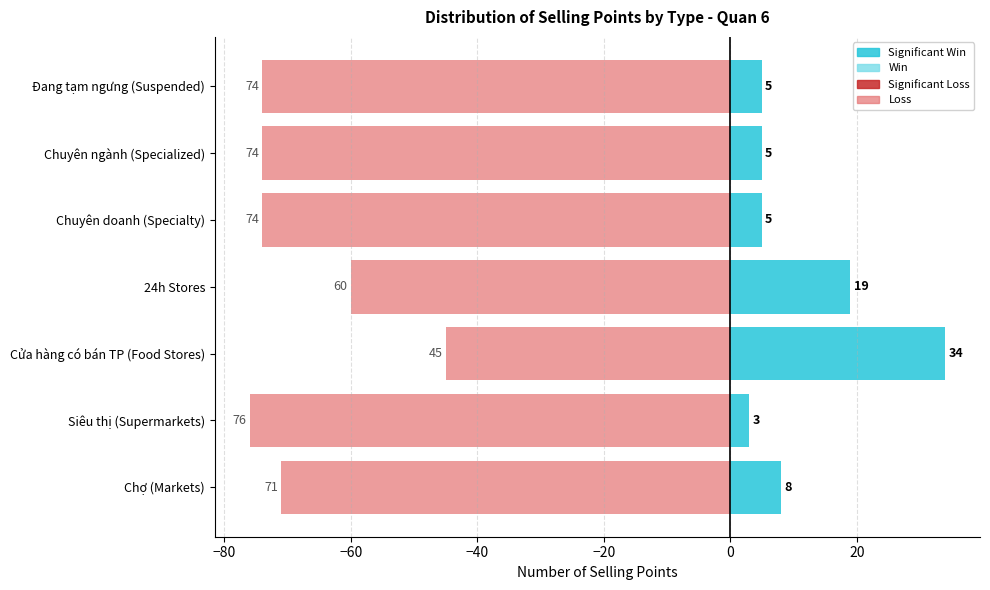

What is the highest value of the Other Types (relative) series?

-45